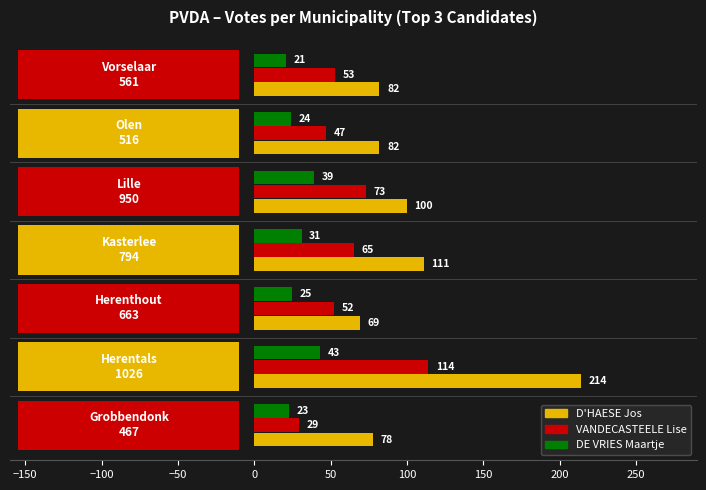

Which series has the largest range (max minus min)?

D'HAESE Jos